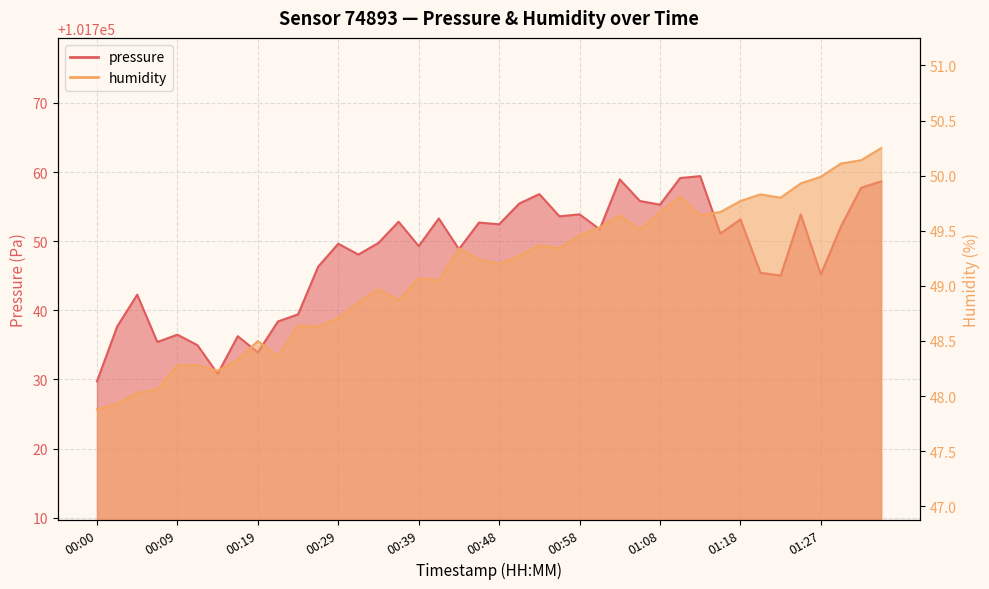

What is the average value of the humidity series?

49.1